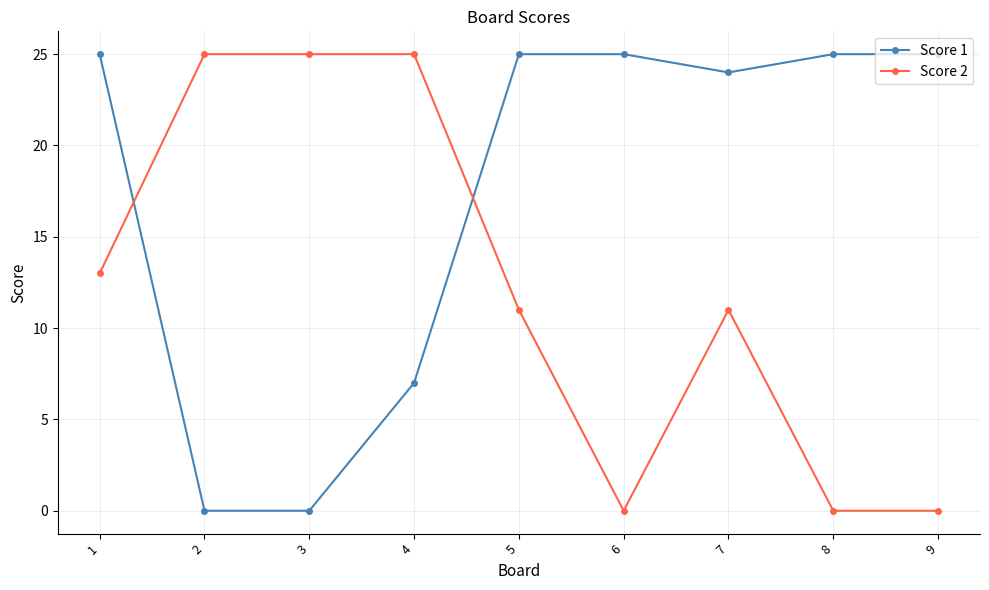

What is the average value of the Score 2 series?

12